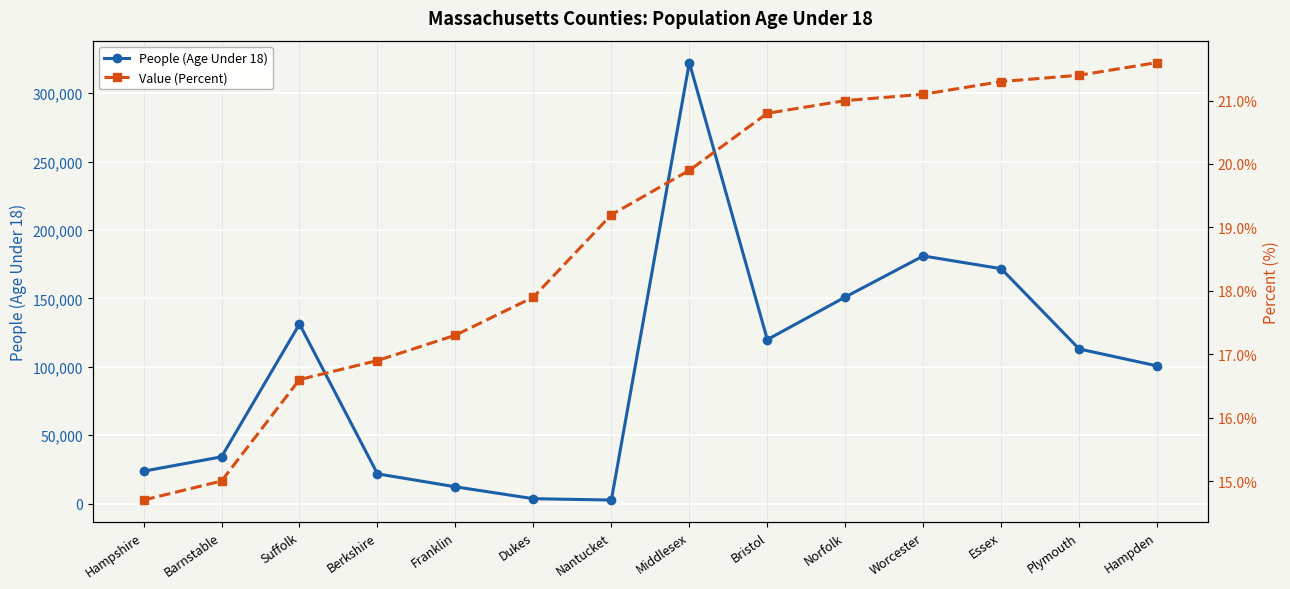

Which series has the widest spread of values?

People (Age Under 18)